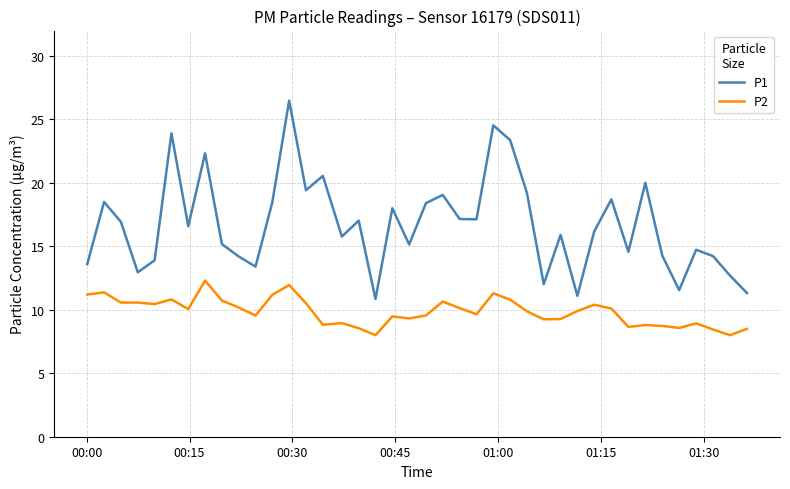

Which series has the largest range (max minus min)?

P1